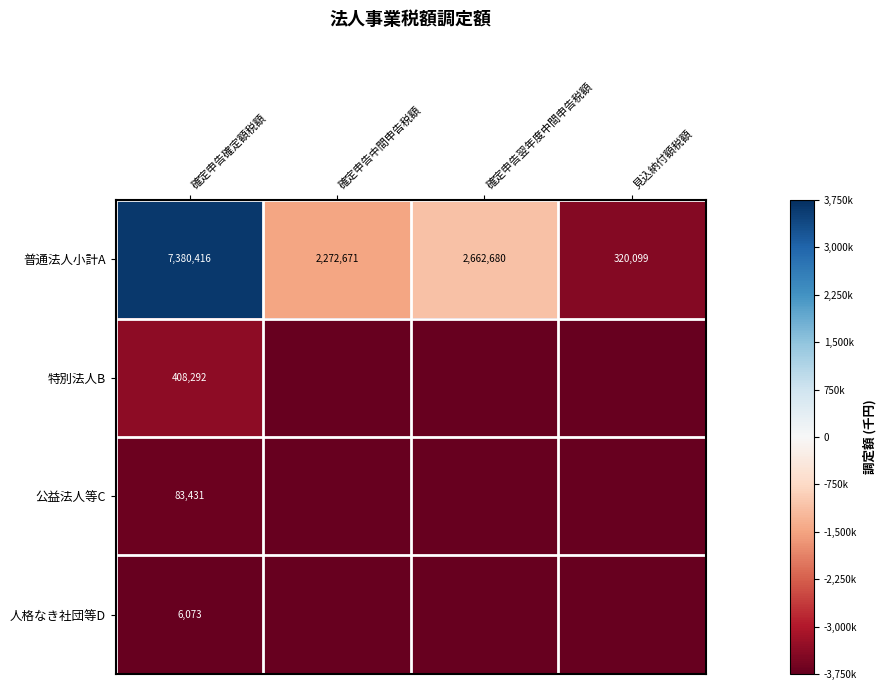

The 公益法人等C series shows 83431.0 at 確定申告確定額税額. True or false?

True